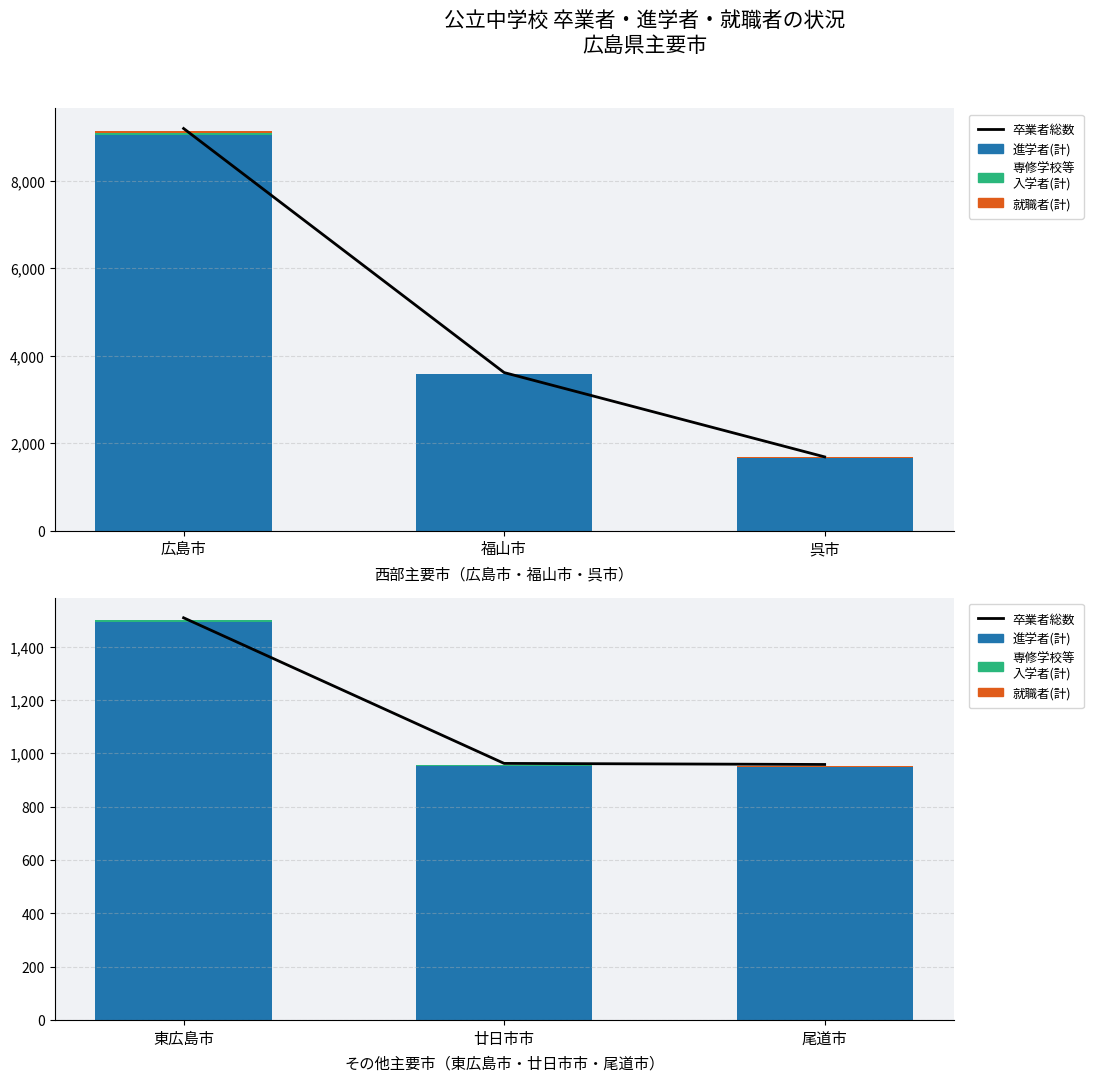

List the labels in order of 専修学校等入学者(計) value, smallest first.

尾道市, 廿日市市, 東広島市